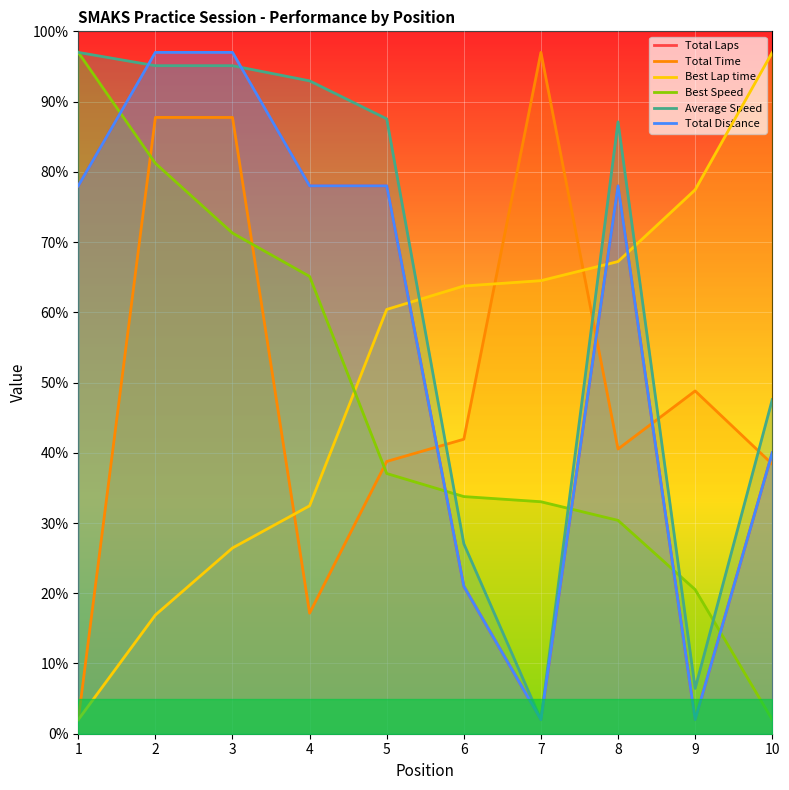

How many series are shown in this chart?

6